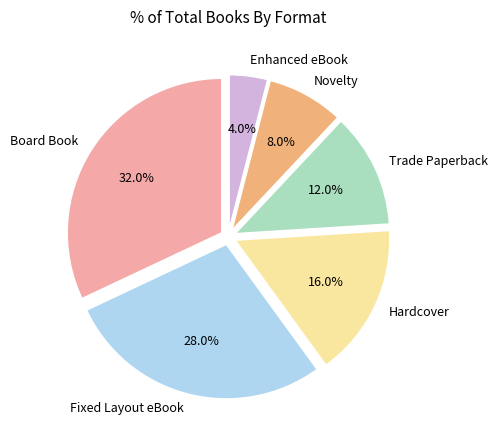

Is there a majority slice in this chart?

No